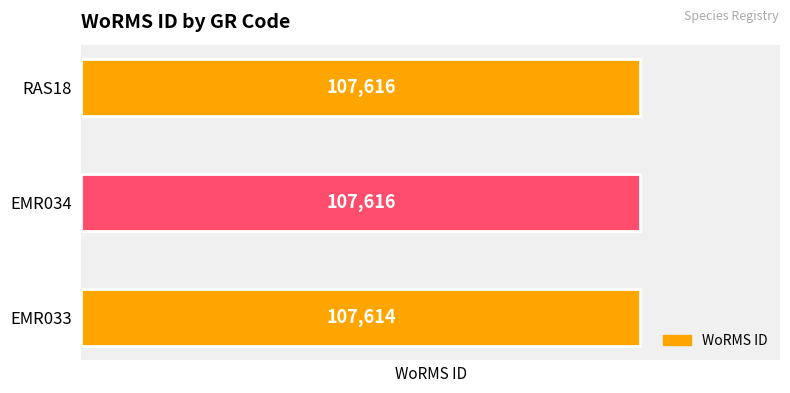

Reading bottom to top, extract all data points from this chart.

107614	107616	107616